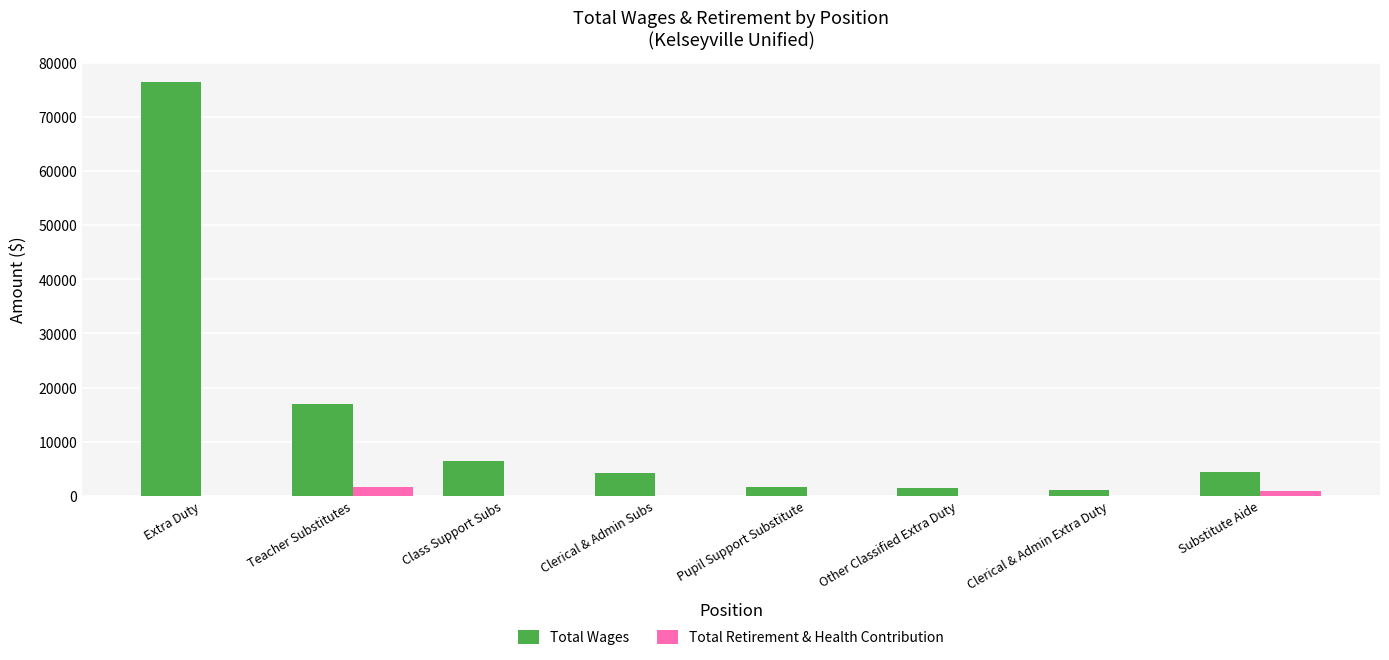

At which label is Total Wages closest to 38780?

Teacher Substitutes